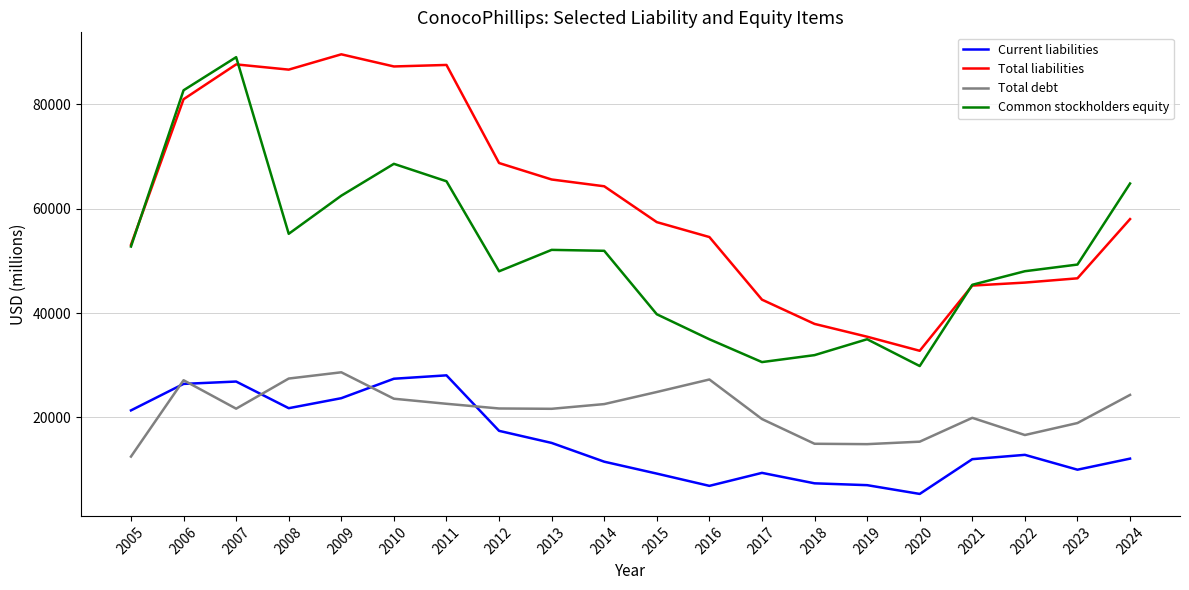

In Current liabilities, how many points are higher than both neighbors (excluding endpoints)?

4